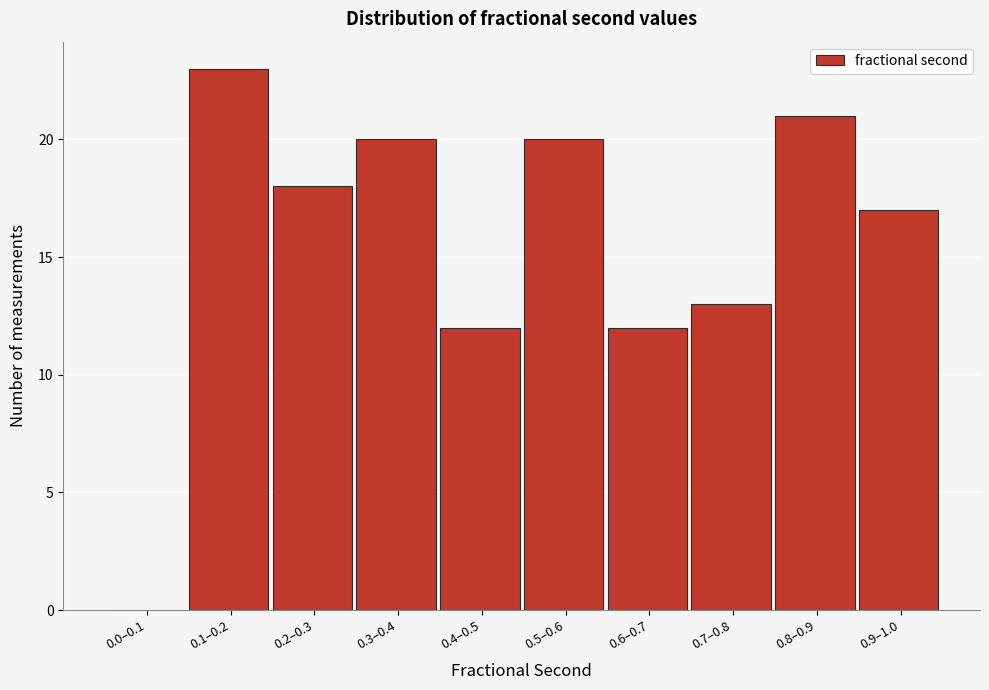

Reading right to left, what are all the values shown in this chart?

0.9–1.0=17	0.8–0.9=21	0.7–0.8=13	0.6–0.7=12	0.5–0.6=20	0.4–0.5=12	0.3–0.4=20	0.2–0.3=18	0.1–0.2=23	0.0–0.1=0